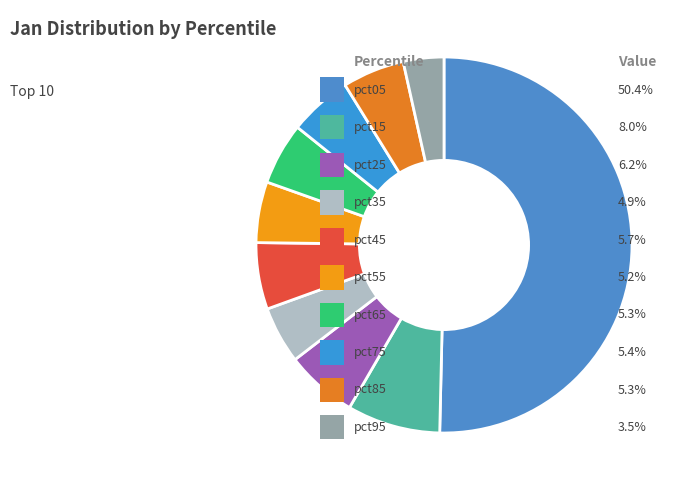

How many segments does this pie chart have?

10